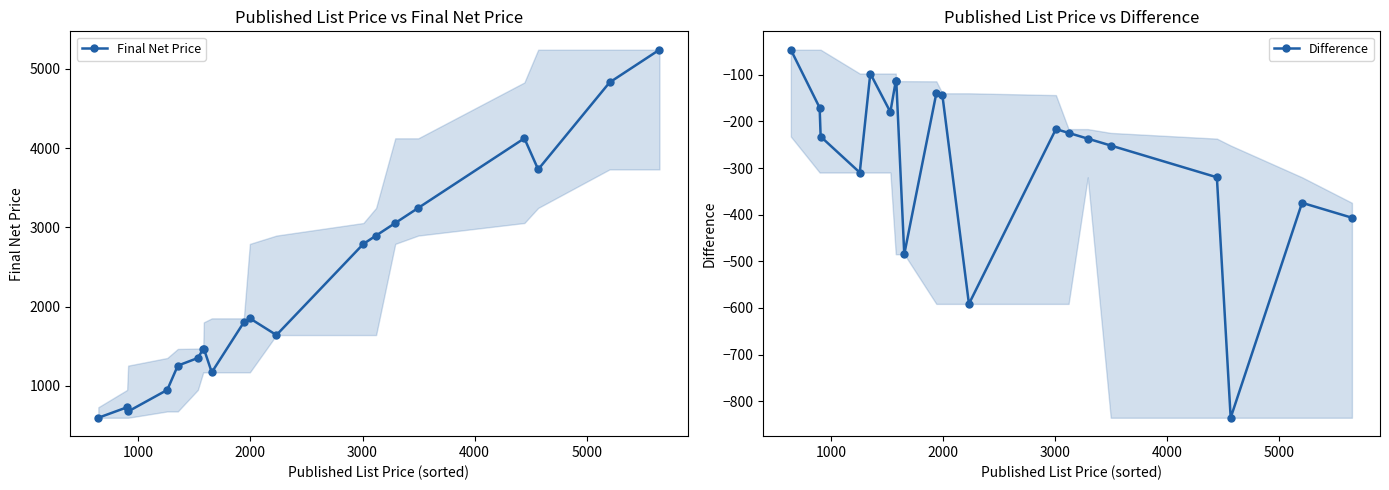

Which series has the largest total across all categories?

Final Net Price